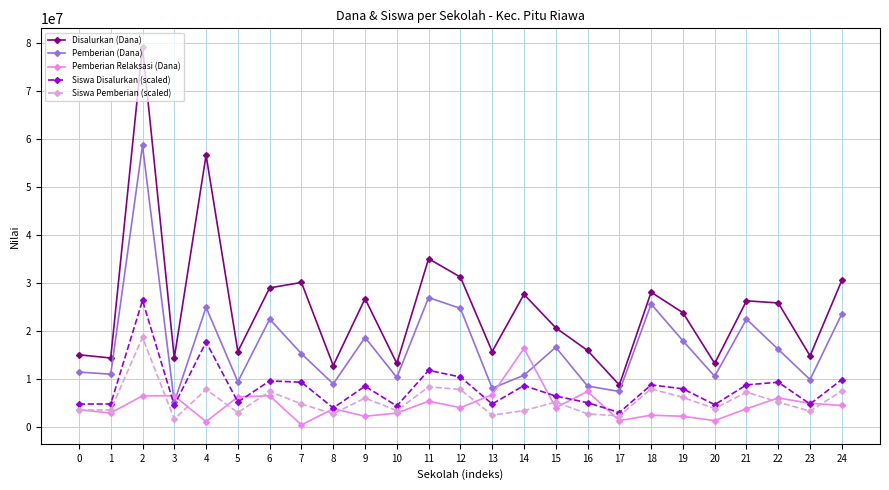

Which category has the highest value across all series?

2